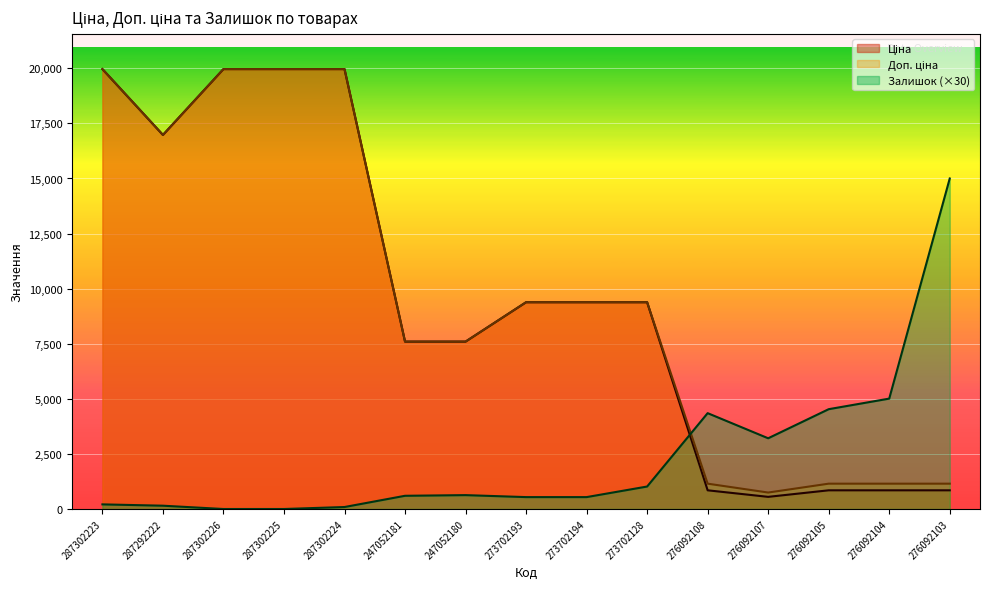

Between 287302224 and 247052181, which series saw the biggest shift?

Ціна